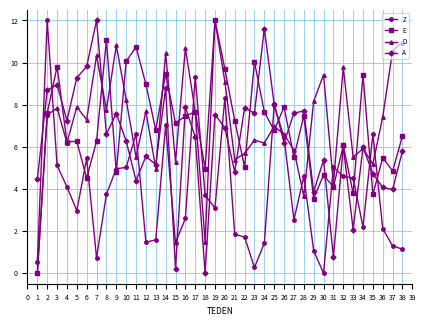

How many interior local peaks does the D series have?

13